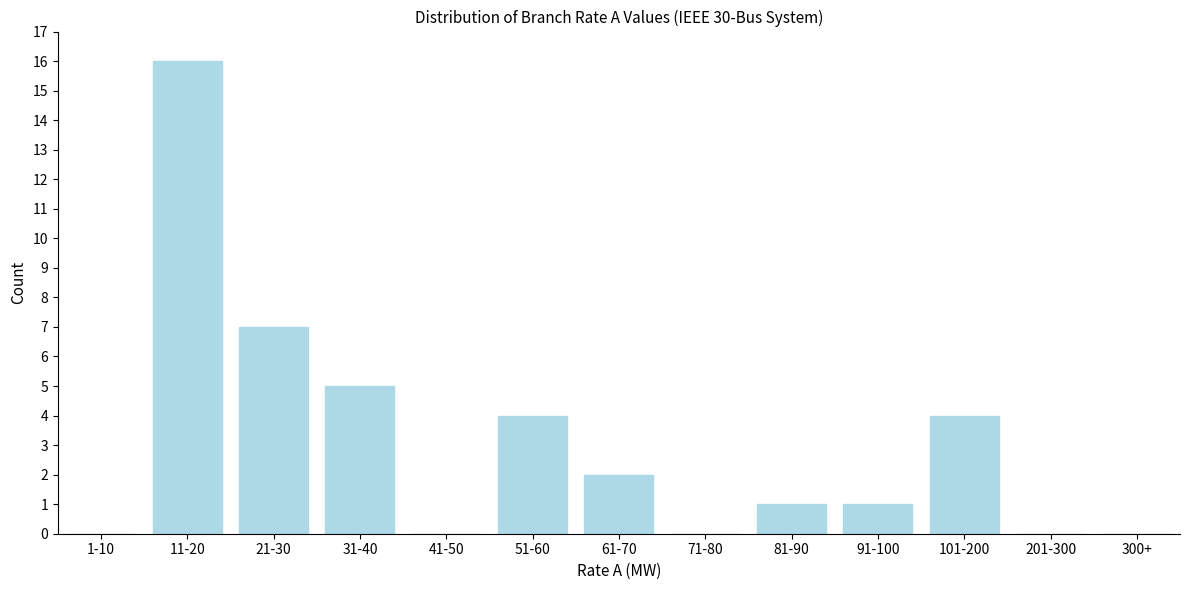

Reading right to left, extract all data points from this chart.

300+=0	201-300=0	101-200=4	91-100=1	81-90=1	71-80=0	61-70=2	51-60=4	41-50=0	31-40=5	21-30=7	11-20=16	1-10=0